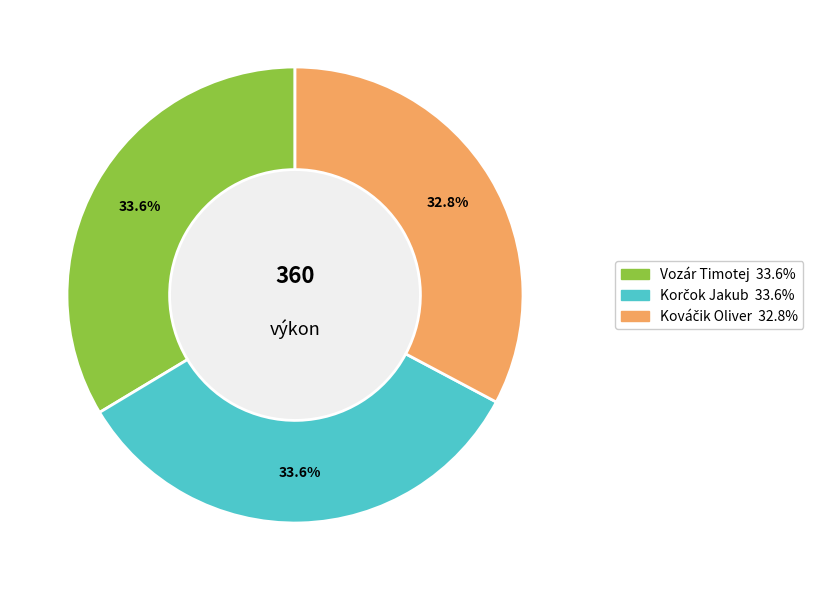

Is there a majority slice in this chart?

No